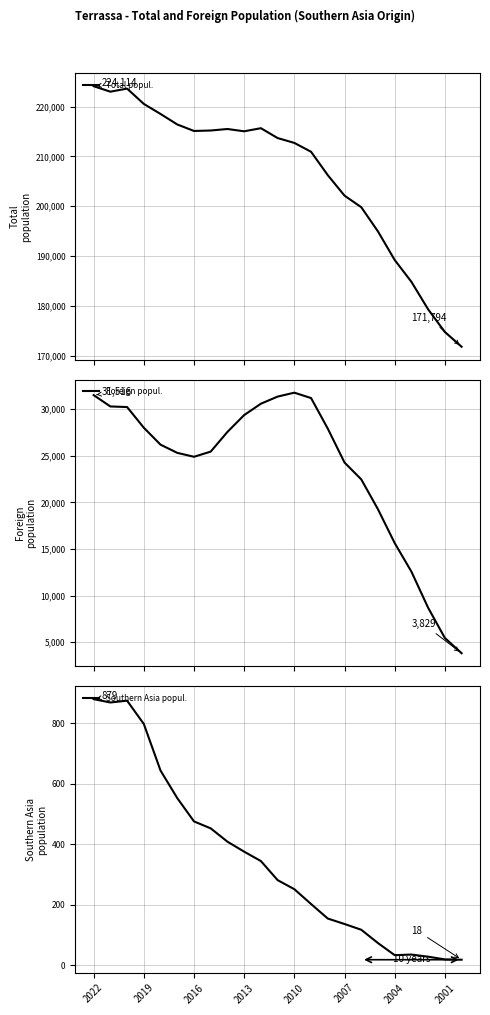

How many interior local valleys does the Foreign popul. series have?

1